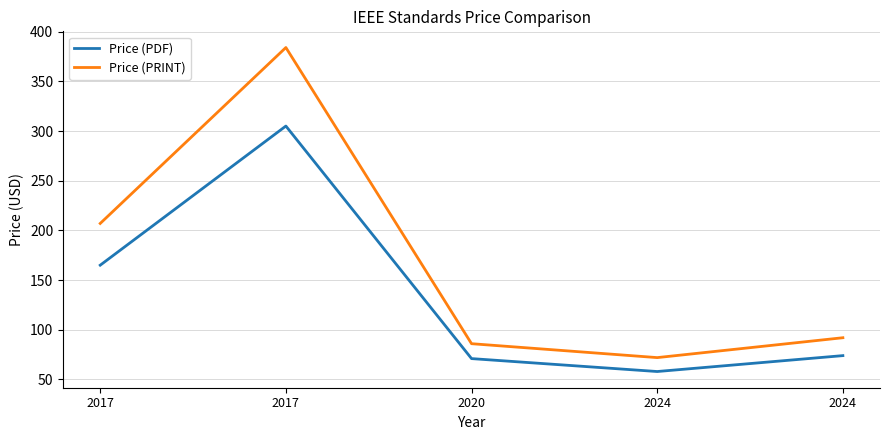

Rank the series by their average value, from lowest to highest.

Price (PDF), Price (PRINT)